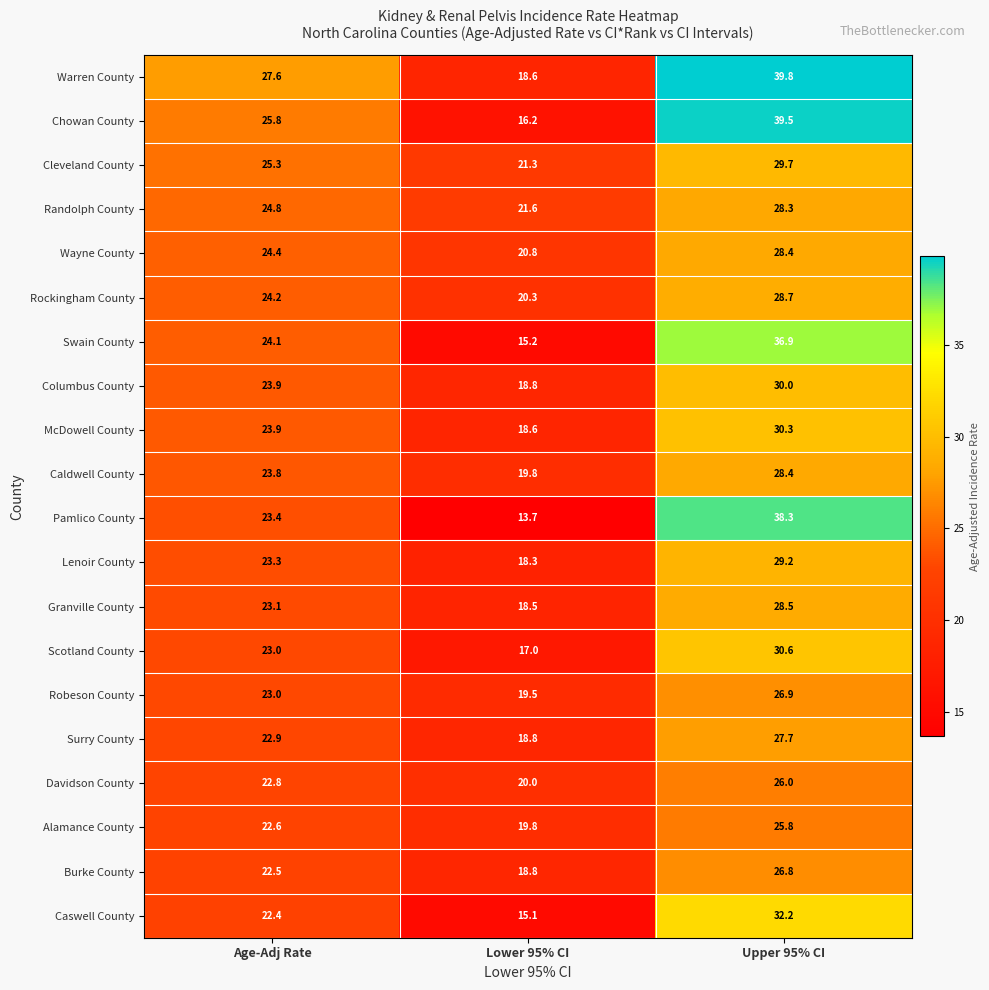

At which category is the sum across all series the highest?

Upper 95% CI